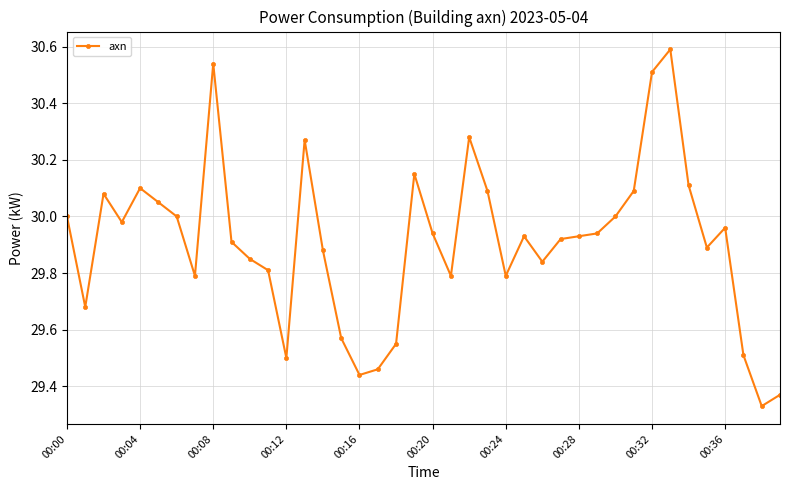

Count the number of categories in the chart.

40